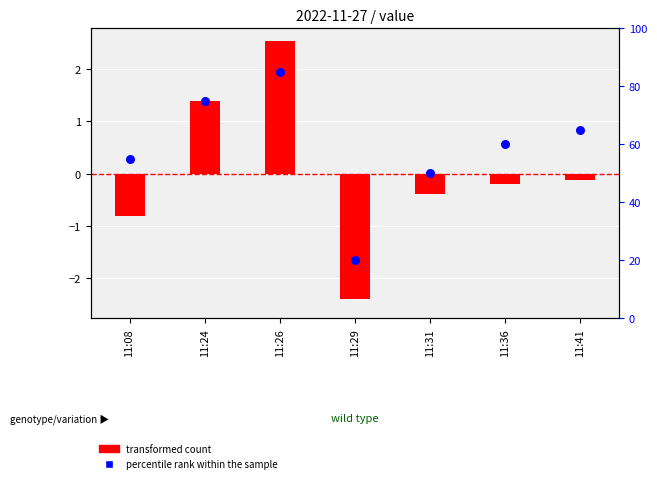

At how many categories does at least one series exceed 60?

3